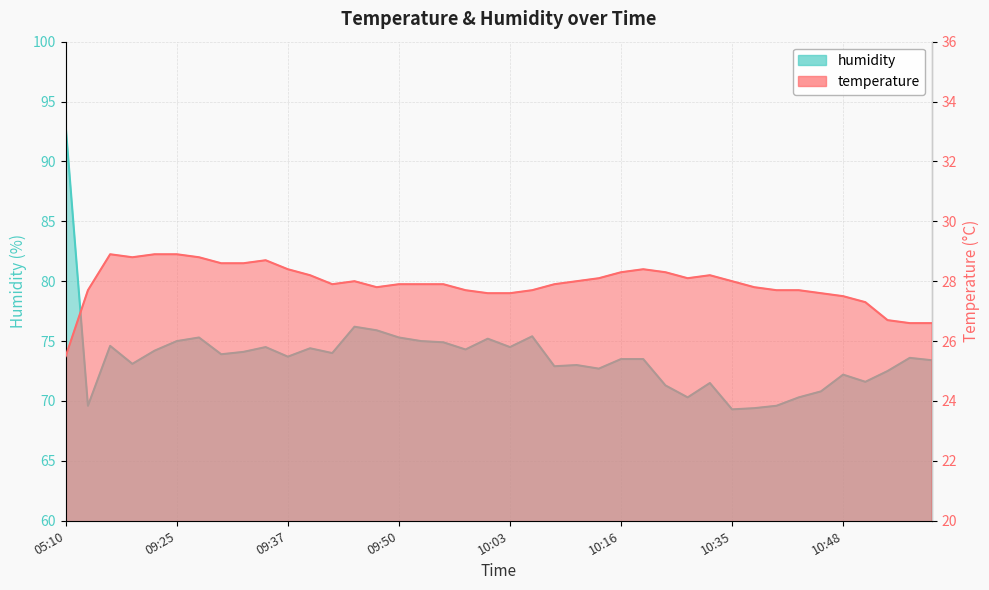

Where is temperature nearest to the value 27?

10:50